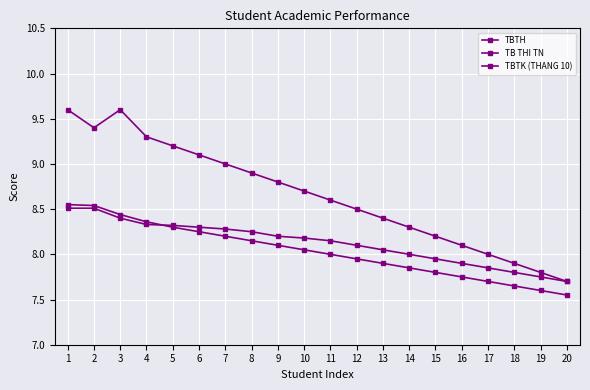

How many lines are shown in the chart?

3